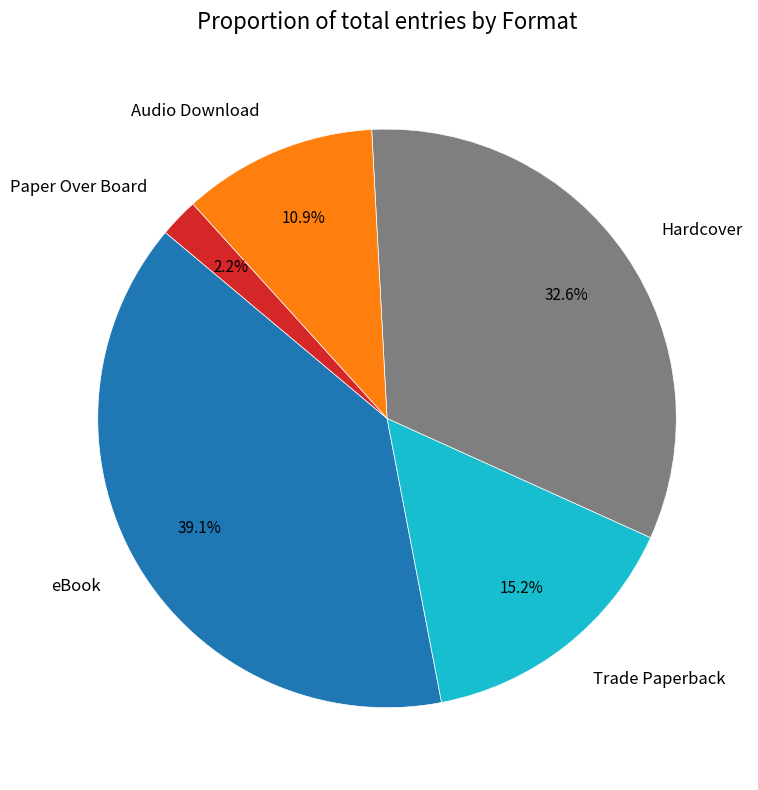

What percentage is the eBook slice, to the nearest percent?

39%